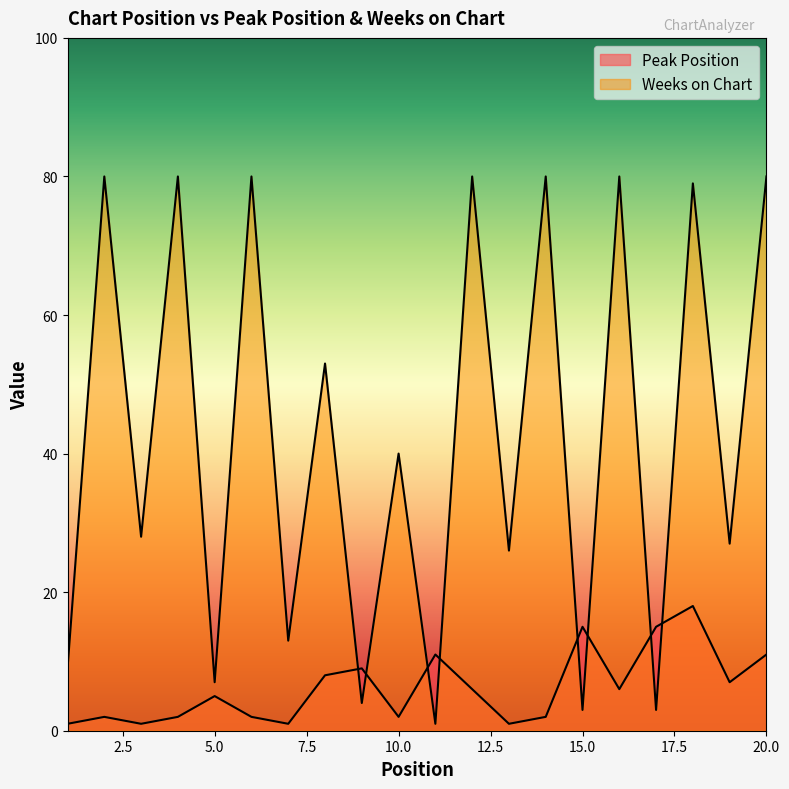

Reading right to left, list all the values displayed in this chart.

Peak Position: 20=11	19=7	18=18	17=15	16=6	15=15	14=2	13=1	12=6	11=11	10=2	9=9	8=8	7=1	6=2	5=5	4=2	3=1	2=2	1=1
Weeks on Chart: 20=80	19=27	18=79	17=3	16=80	15=3	14=80	13=26	12=80	11=1	10=40	9=4	8=53	7=13	6=80	5=7	4=80	3=28	2=80	1=9